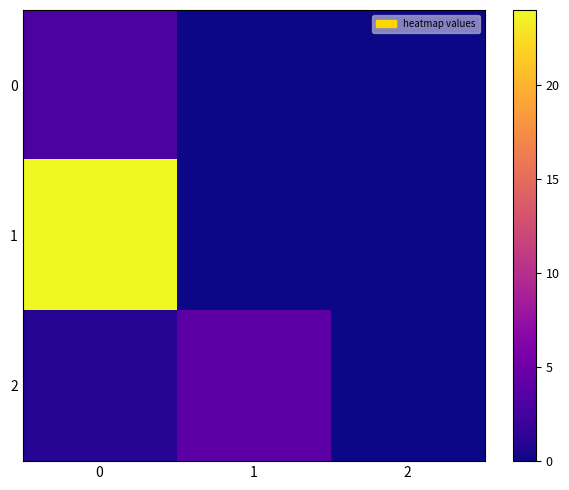

Reading left to right, list all the values displayed in this chart.

0: 0=3	1=0	2=0
1: 0=24	1=0	2=0
2: 0=1	1=4	2=0